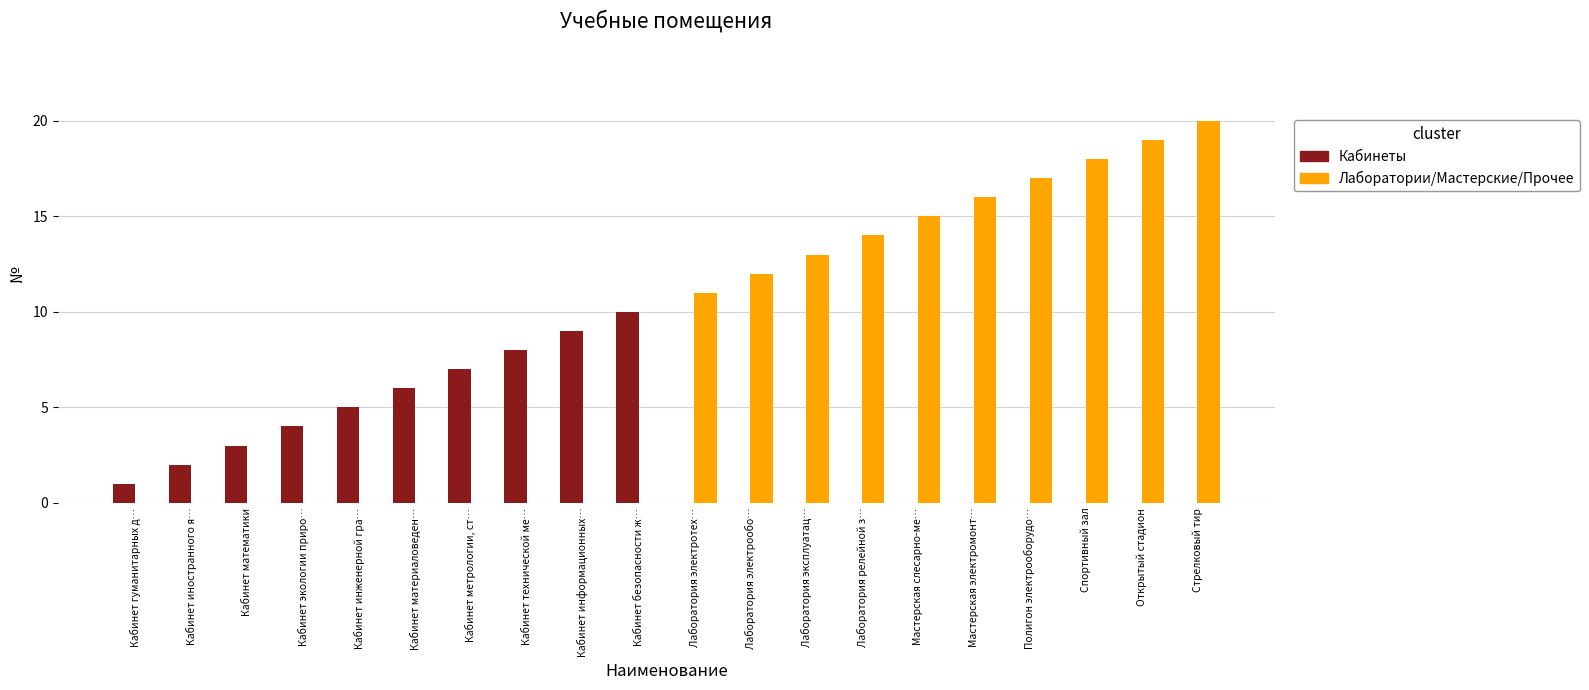

Which label corresponds to the largest value in the chart?

Стрелковый тир